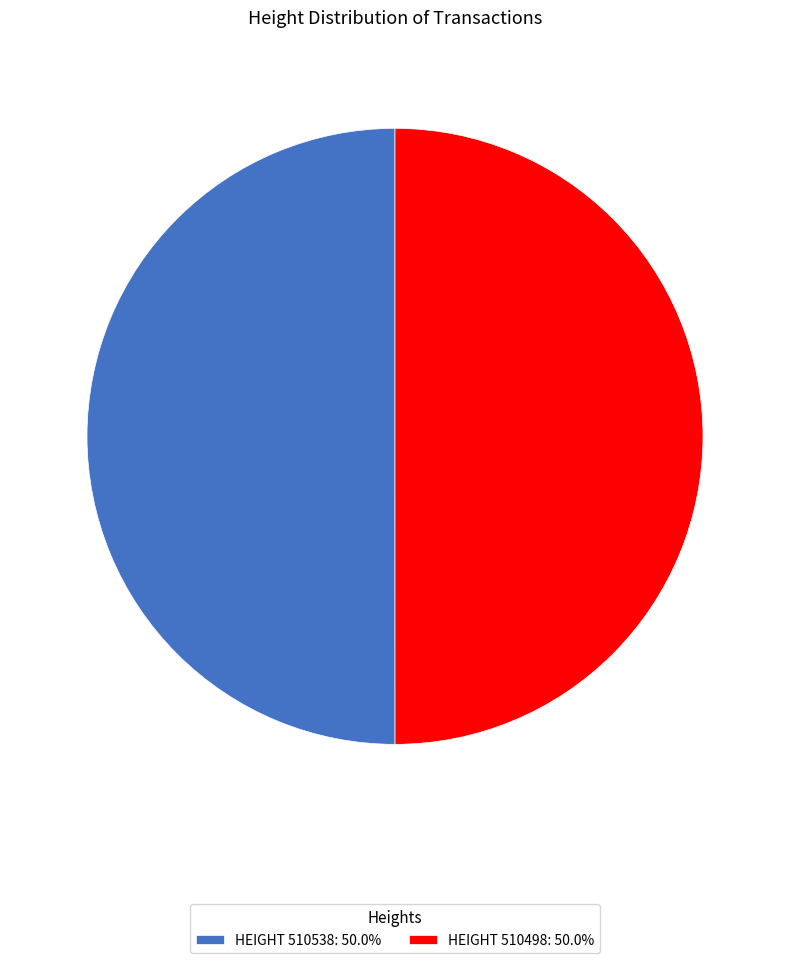

Approximately how many times larger is the value at HEIGHT 510538: 50.0% compared to HEIGHT 510498: 50.0%?

1.0